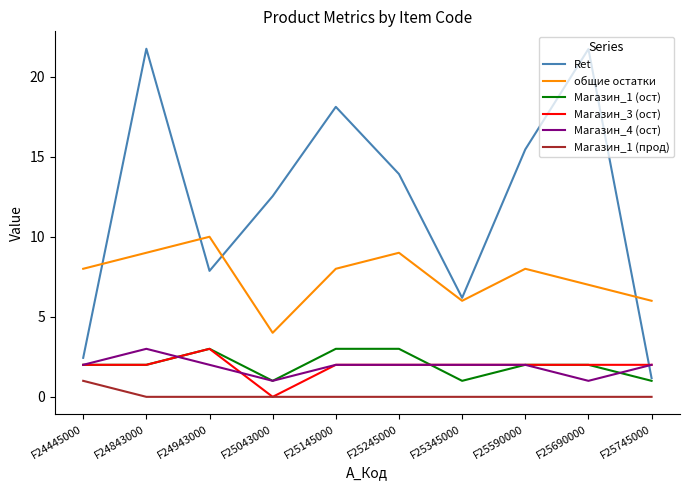

How many positive values does the Магазин_3 (ост) series have?

9